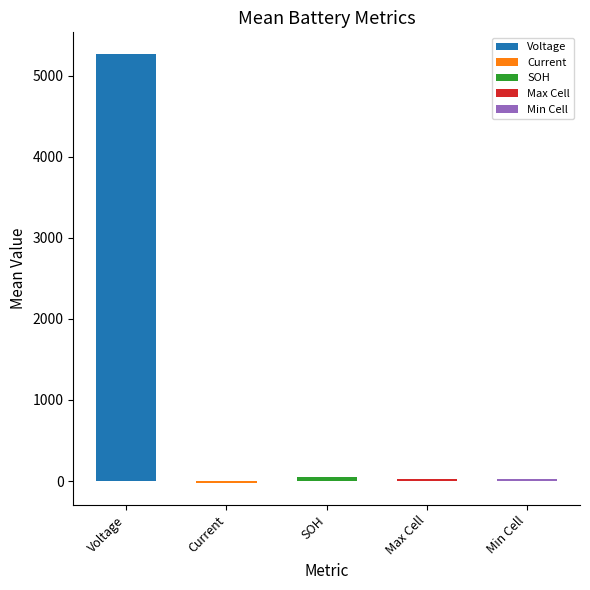

Which label corresponds to the largest value in the chart?

Voltage